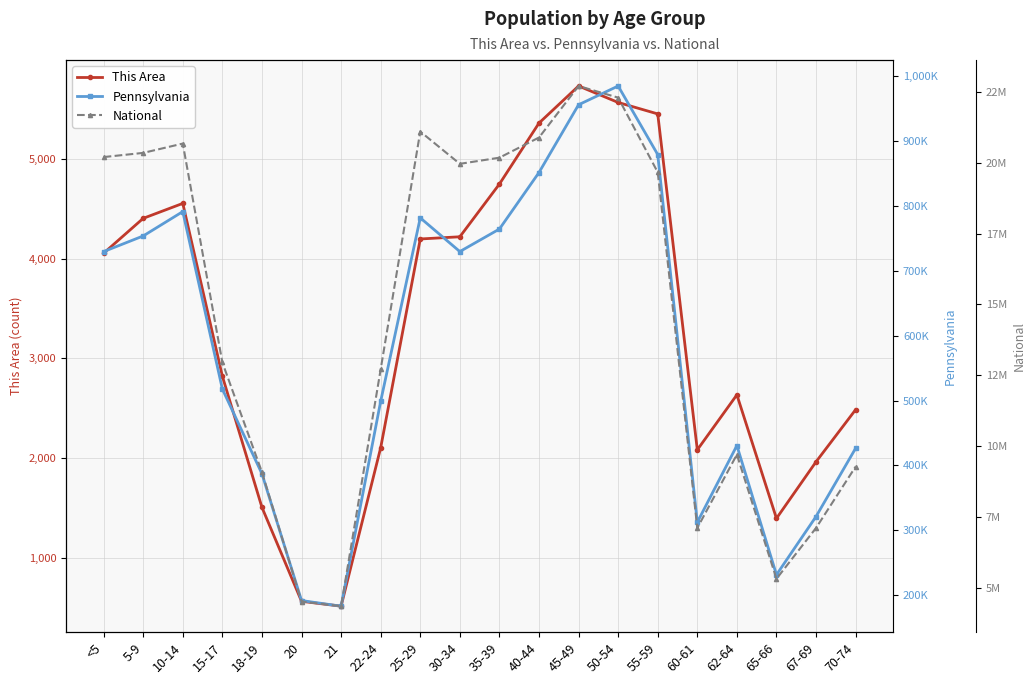

What are all the series names shown in the legend?

This Area, Pennsylvania, National